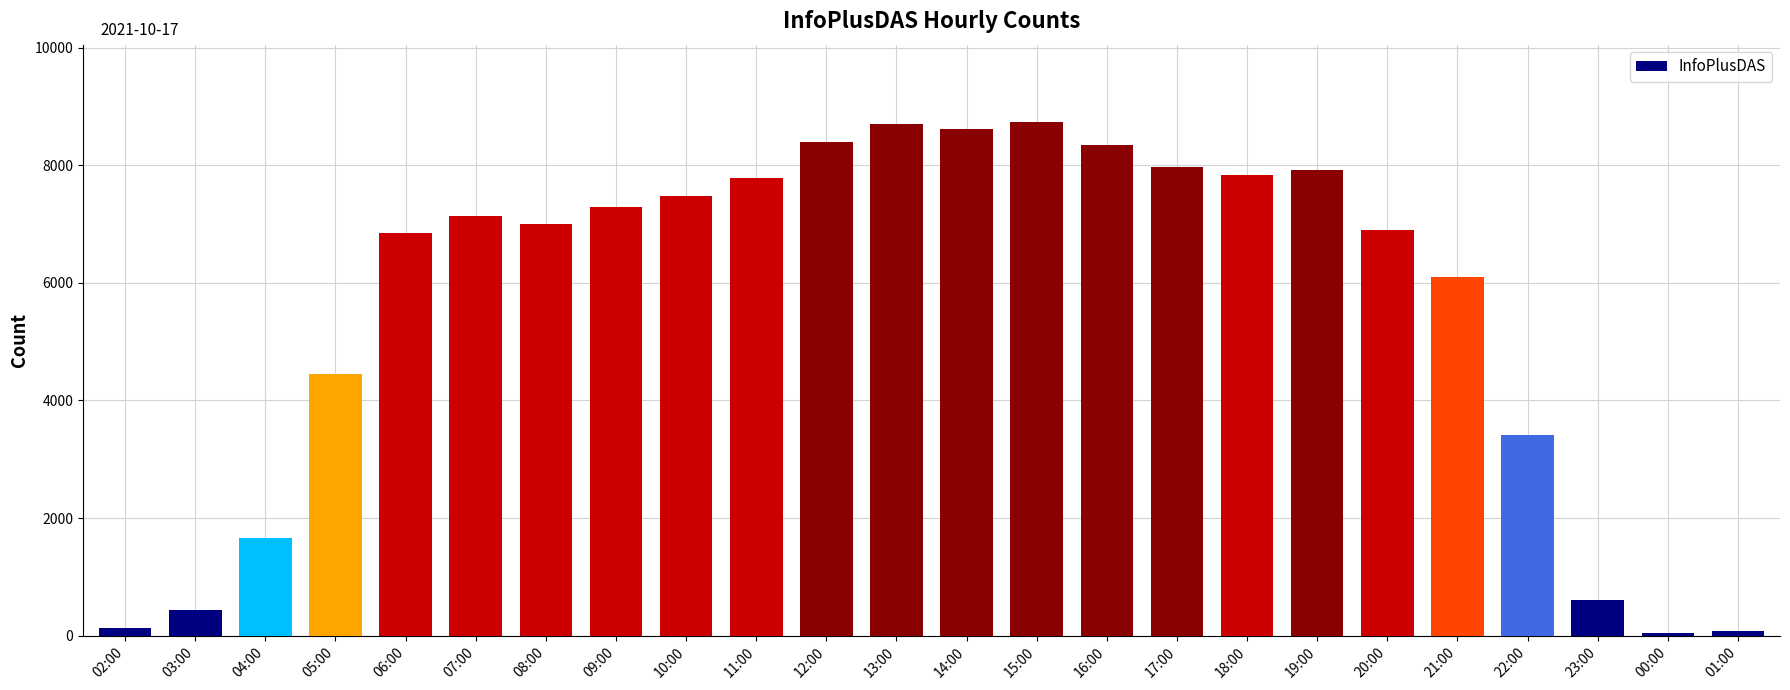

Is it true that the value at 03:00 is 437?

True